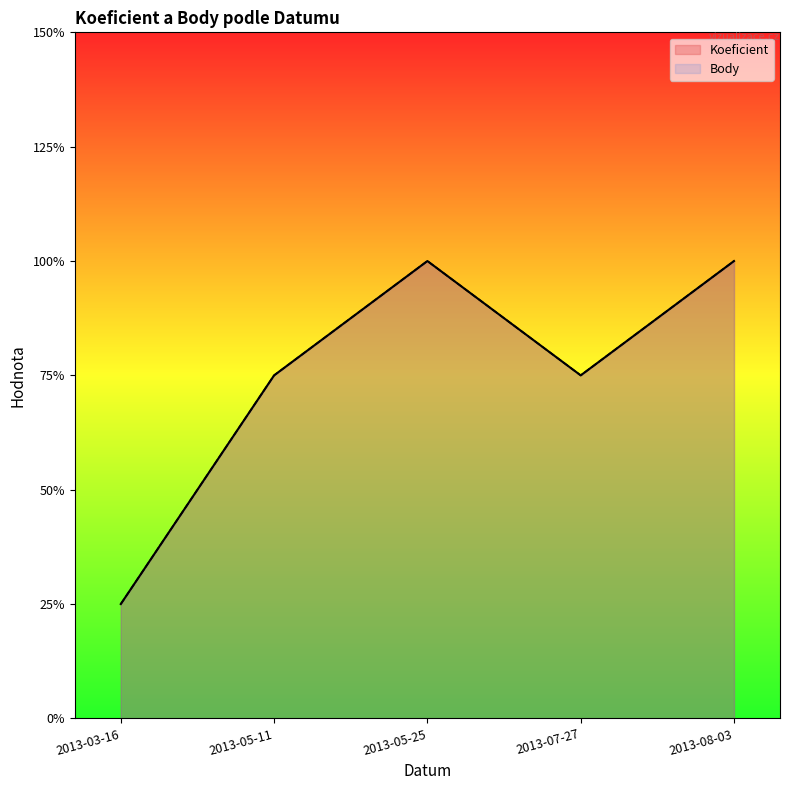

Where does the Body series first go above 3?

2013-05-25